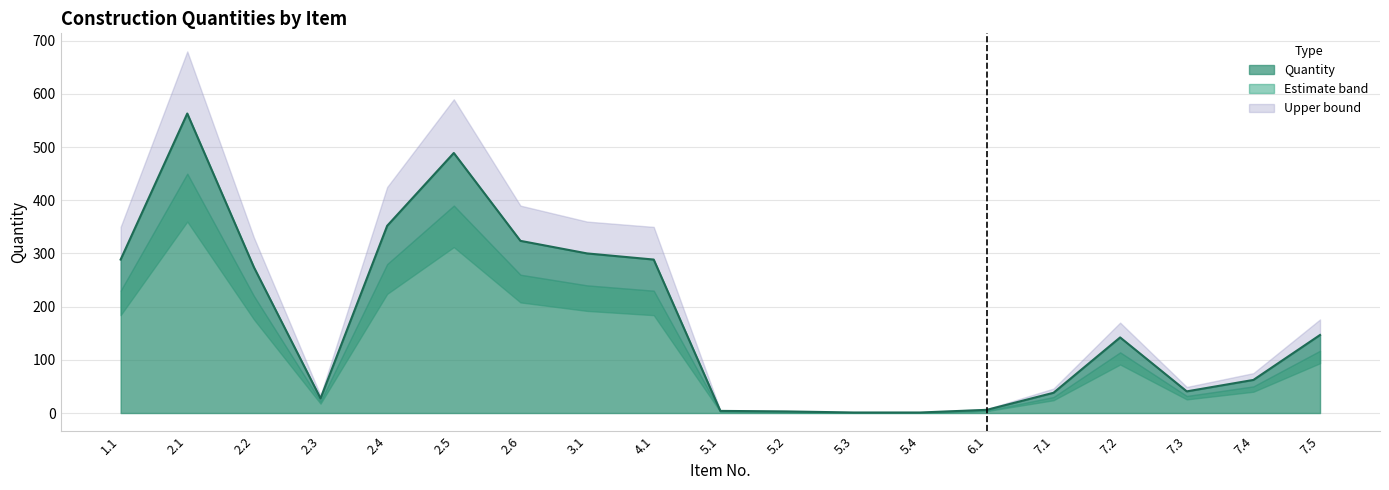

Where does the Quantity series first go above 142?

1.1